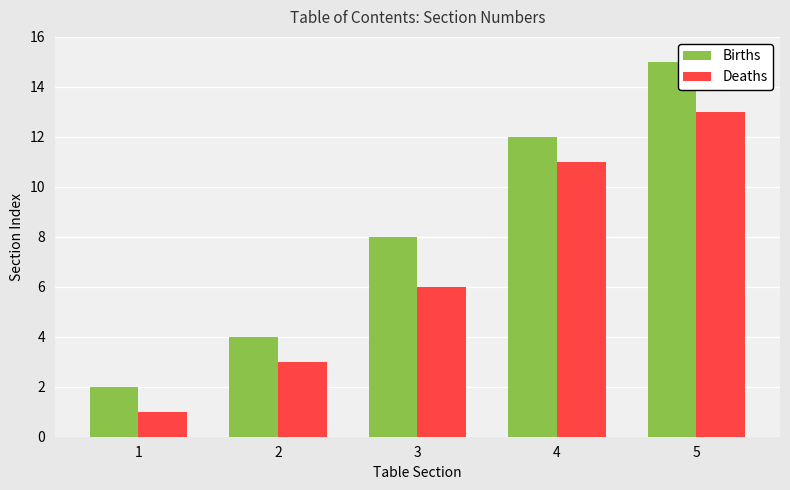

The Deaths series shows 1 at 1. True or false?

True